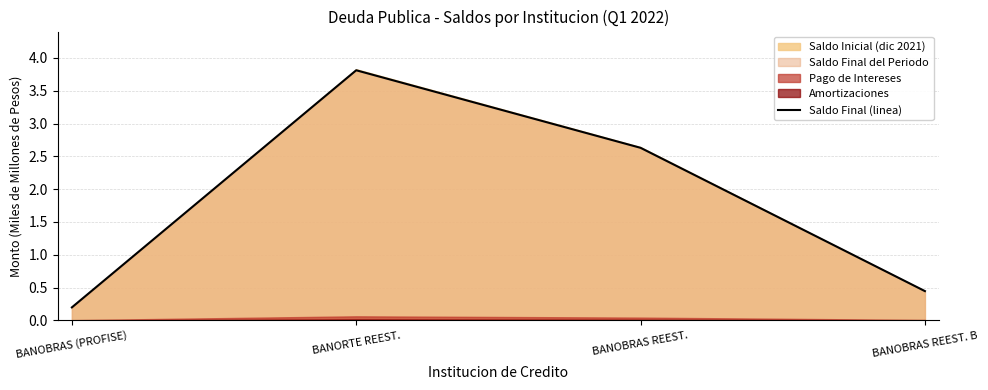

Does the chart display data point markers on the line(s)?

No